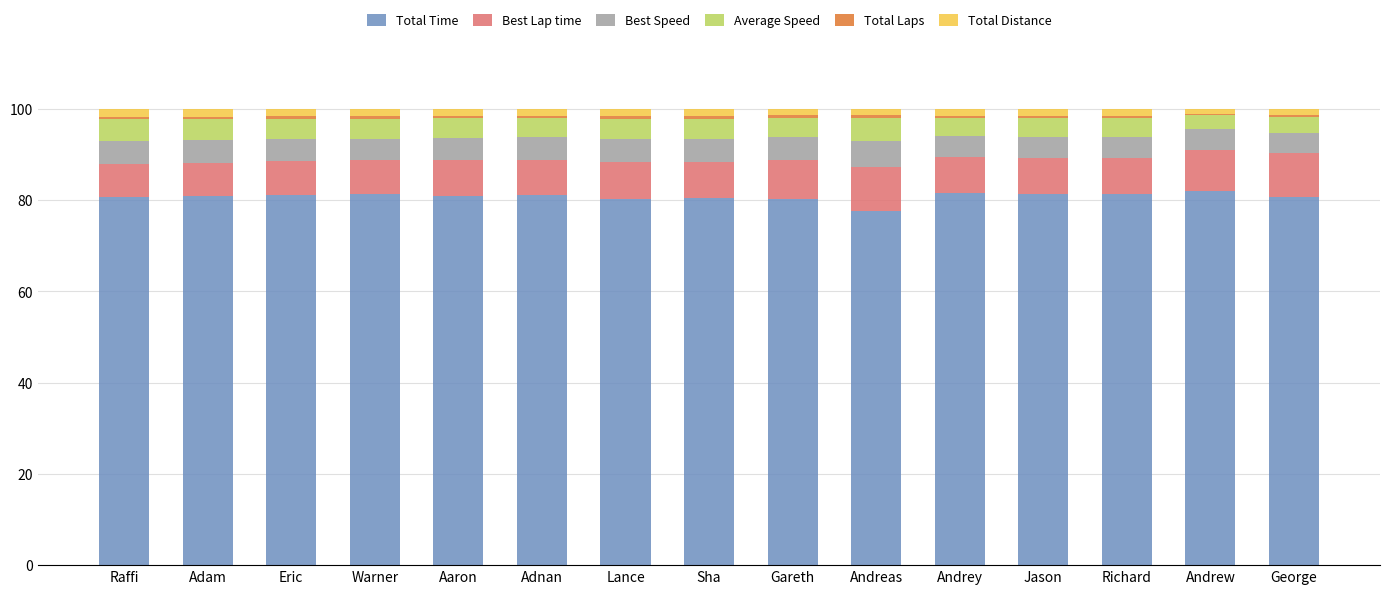

Which category has the lowest value in the Total Time series?

Andreas